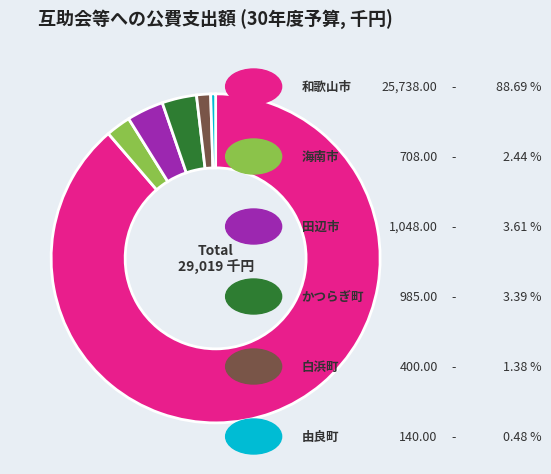

Is there a majority slice in this chart?

Yes